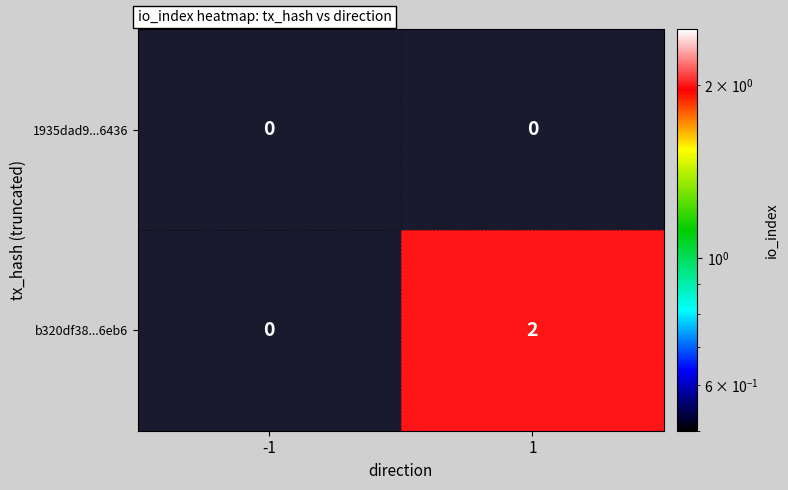

The 1935dad9...6436 series shows 0 at 1. True or false?

True